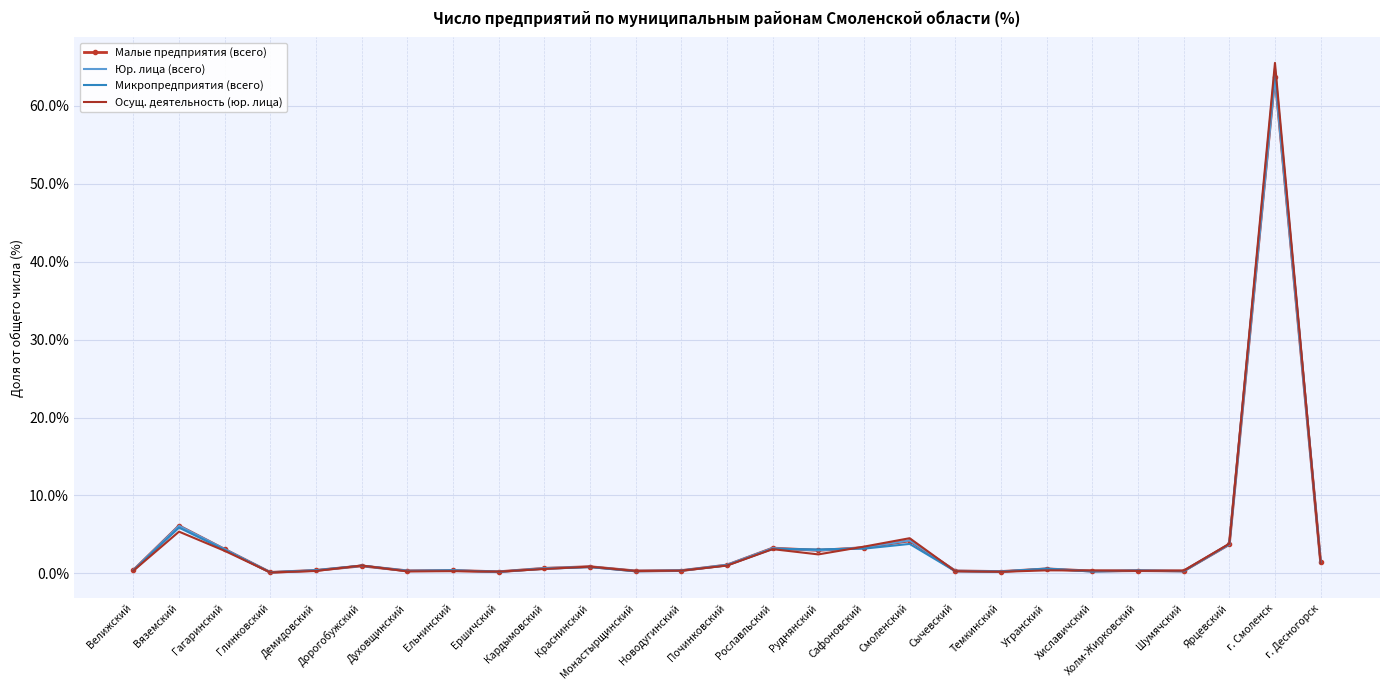

Which category has the highest value in the Юр. лица (всего) series?

г. Смоленск